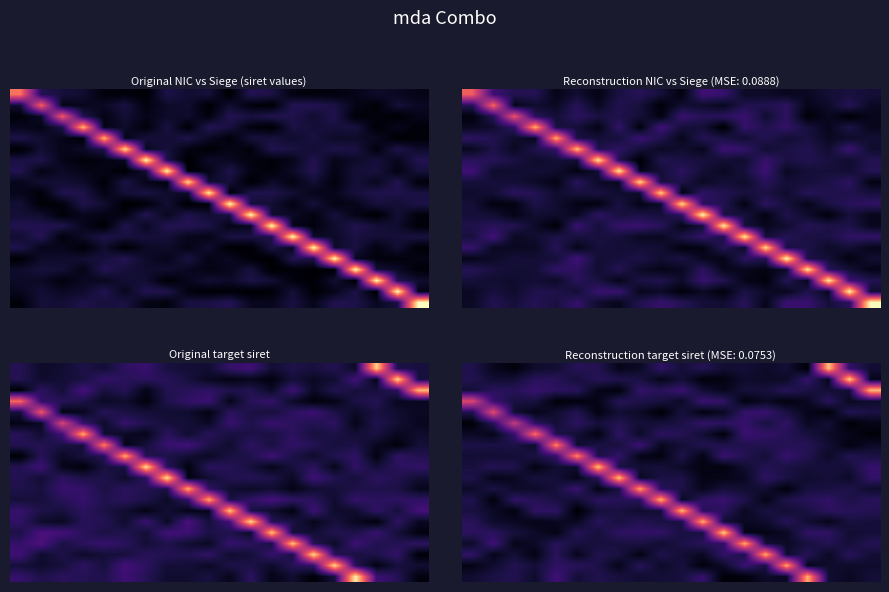

What is the spread (max minus min) of values at 18?

0.9